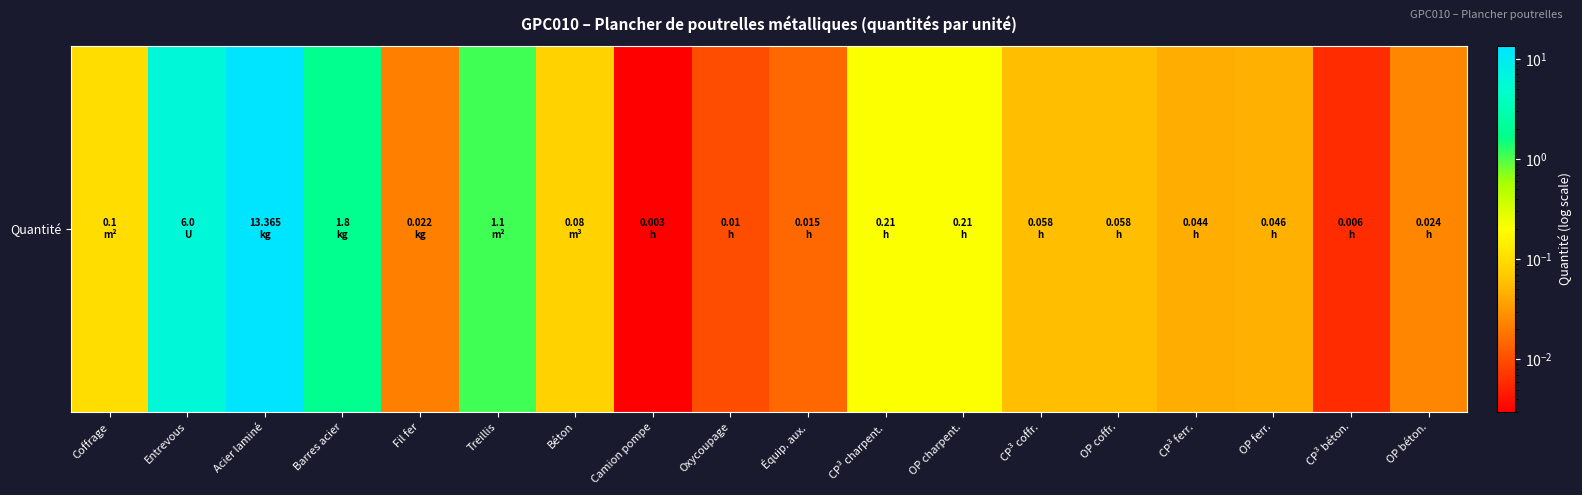

Reading left to right, what are all the values shown in this chart?

Coffrage=0.1	Entrevous=6.0	Acier laminé=13.4	Barres acier=1.8	Fil fer=0.0	Treillis=1.1	Béton=0.1	Camion pompe=0.0	Oxycoupage=0.0	Équip. aux.=0.0	CP³ charpent.=0.2	OP charpent.=0.2	CP³ coffr.=0.1	OP coffr.=0.1	CP³ ferr.=0.0	OP ferr.=0.0	CP³ béton.=0.0	OP béton.=0.0